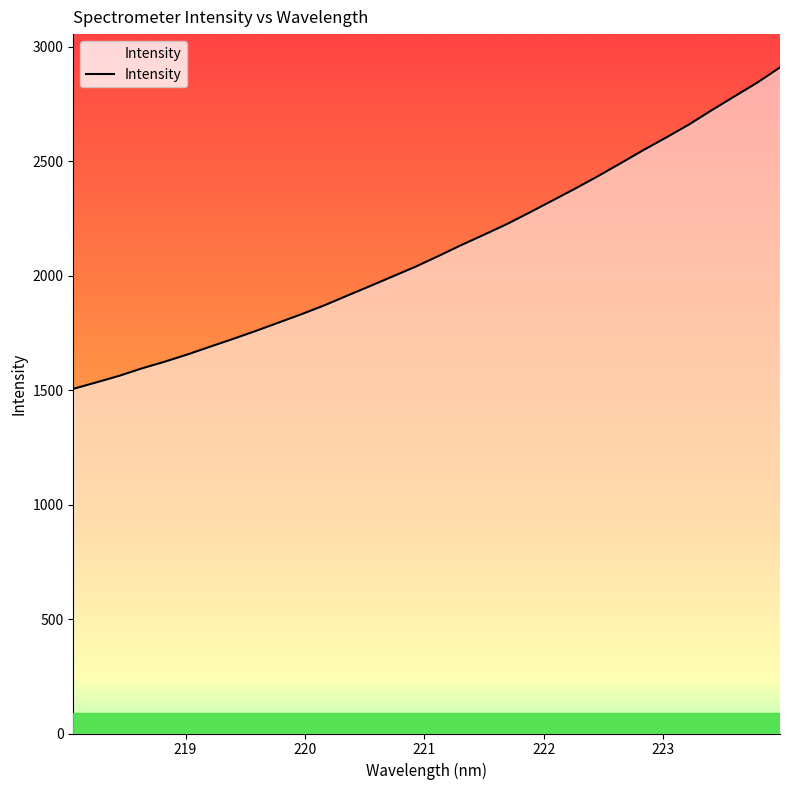

What is the difference between the maximum and minimum values?

1404.1